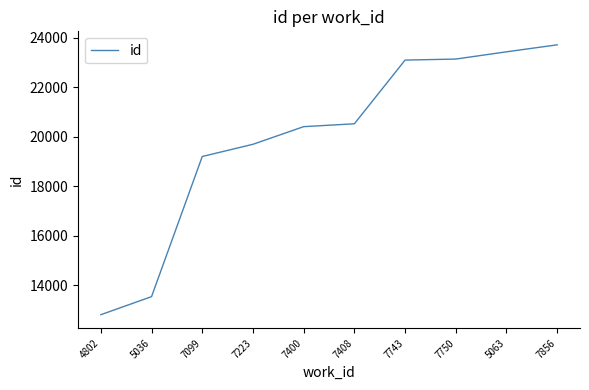

Which has a higher value, 7408 or 7099?

7408